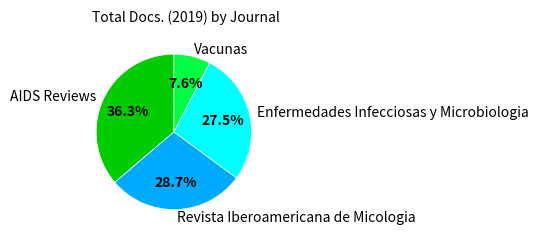

Between Vacunas and Enfermedades Infecciosas y Microbiologia, which is larger?

Enfermedades Infecciosas y Microbiologia